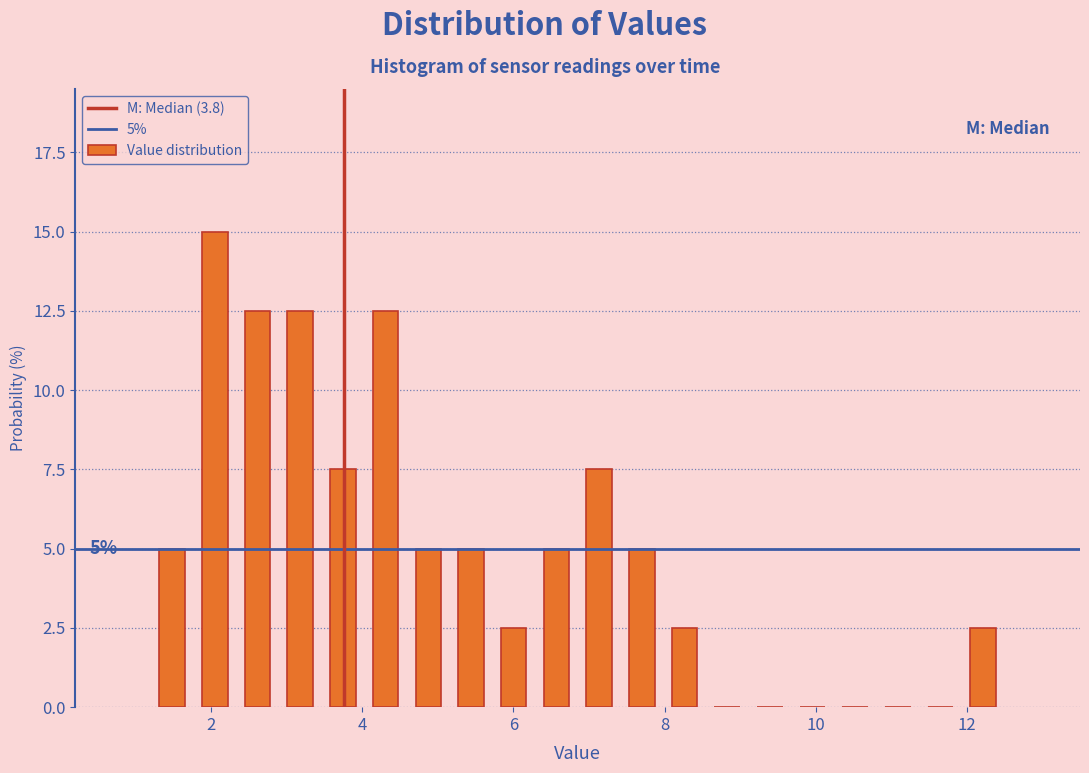

Read against the x-axis, roughly where is the centre of the tallest bar?

2.0